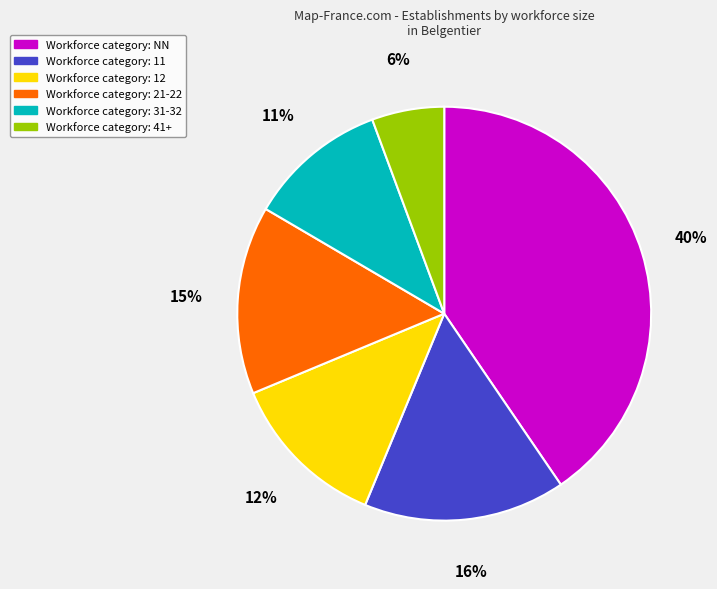

Is there a majority slice in this chart?

No